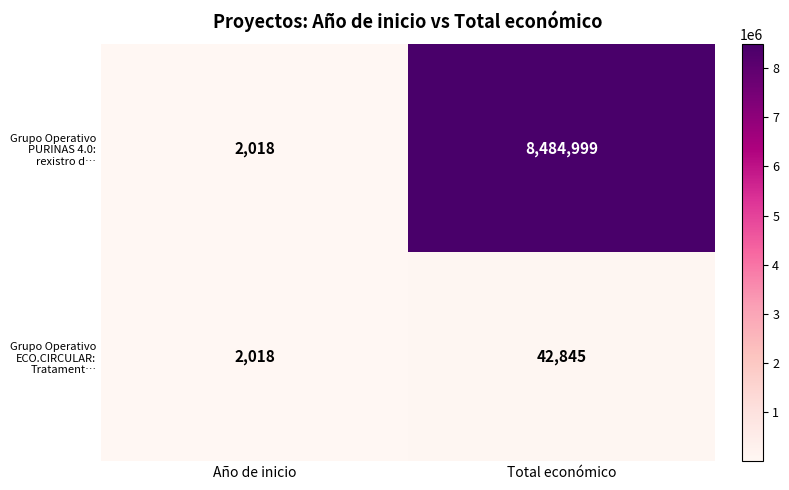

The value of Grupo Operativo PURINAS 4.0: rexistro d… at Total económico is 8484999. True or false?

True